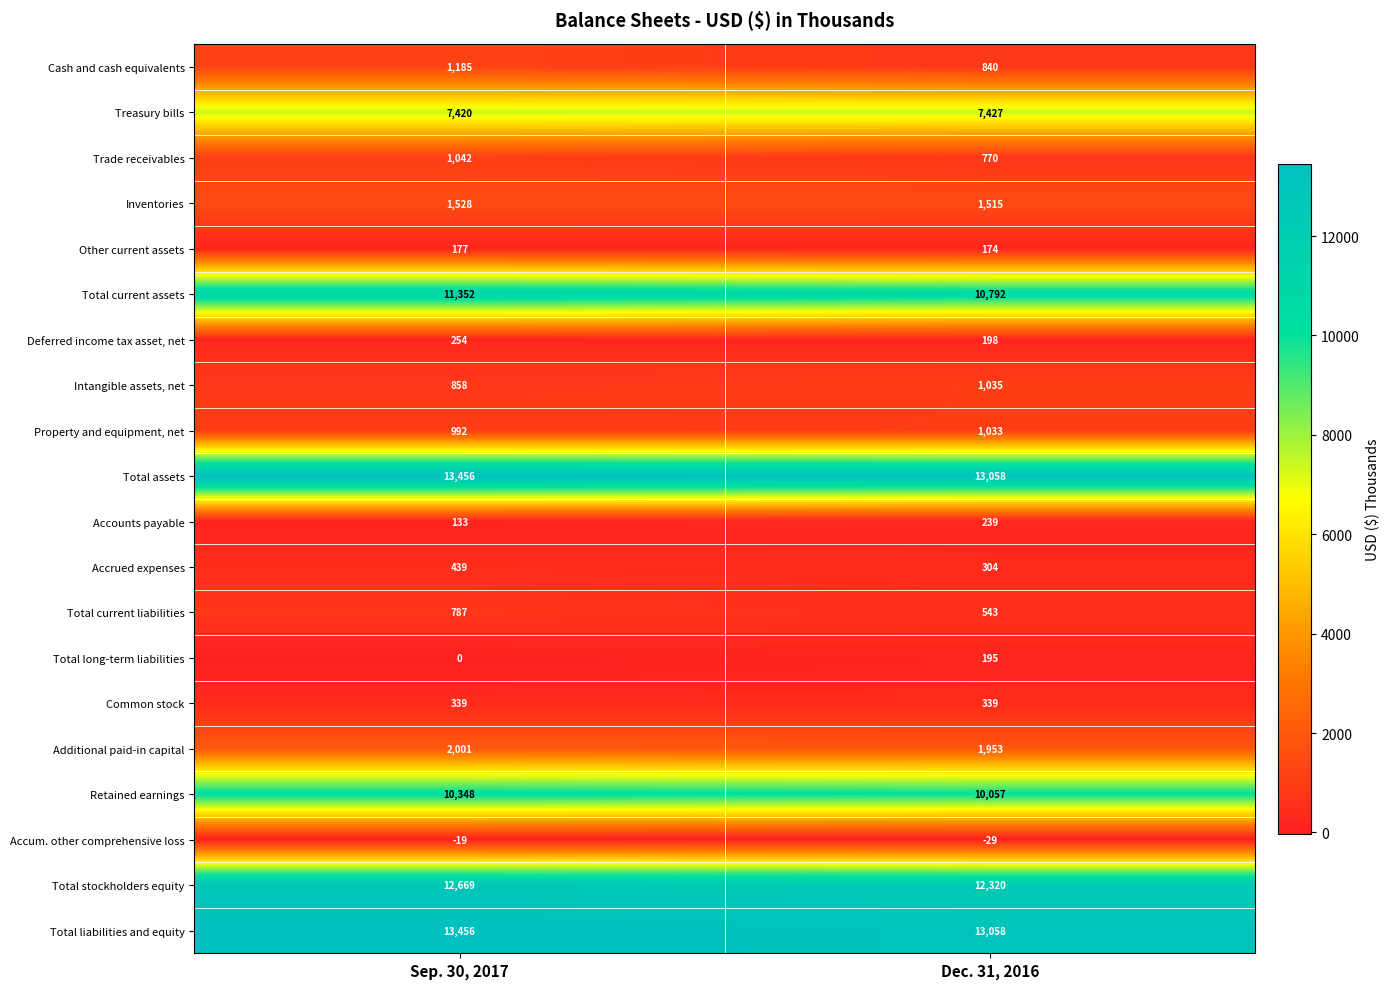

The Total current liabilities series shows 841 at Dec. 31, 2016. True or false?

False